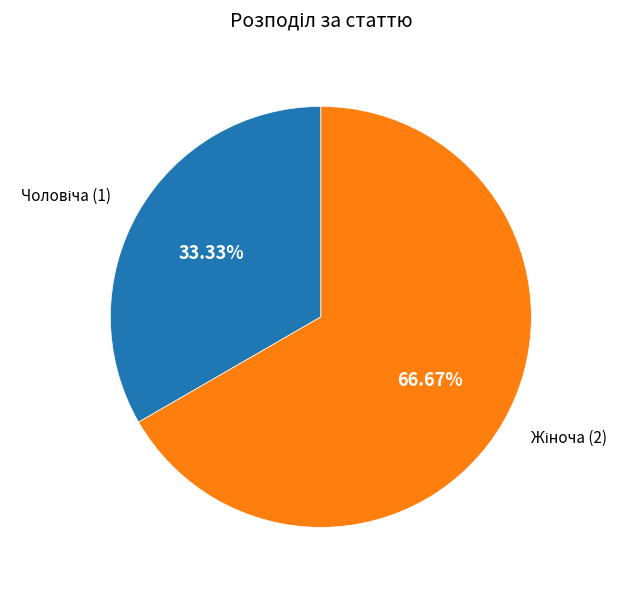

Is there any slice that represents more than half of the pie?

Yes